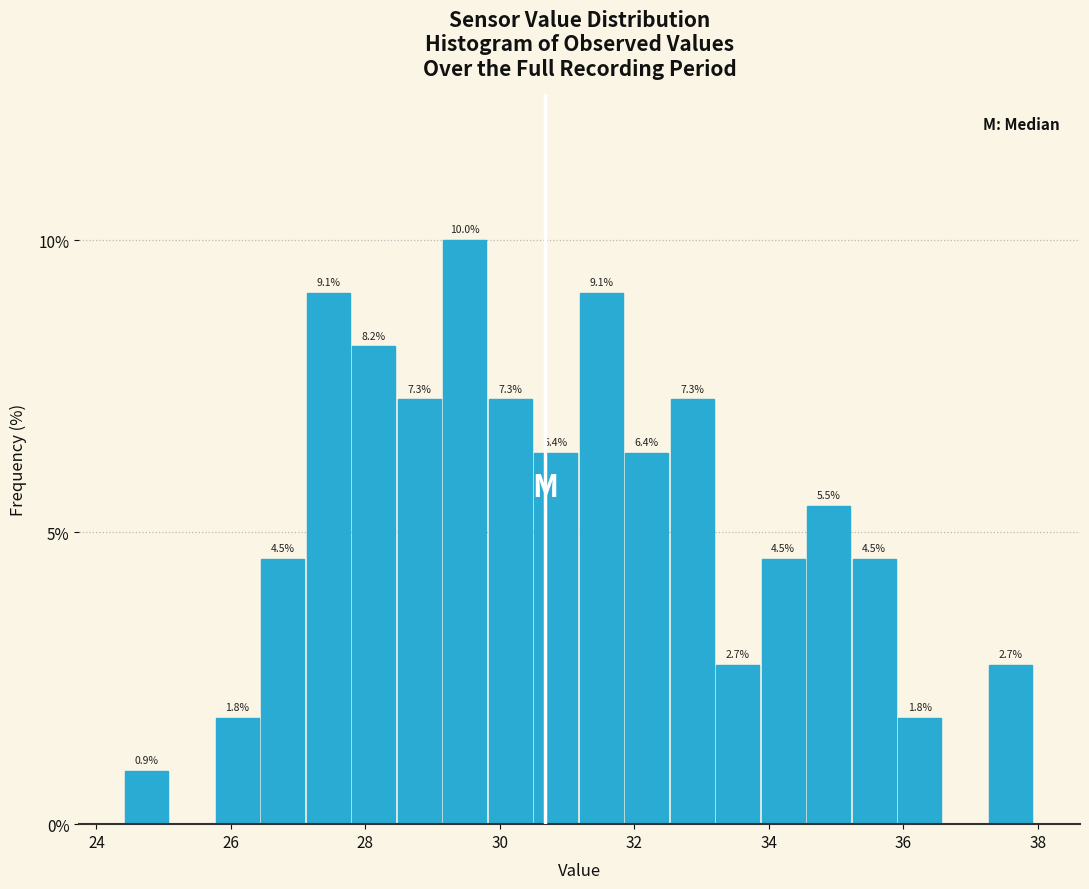

Read against the x-axis, roughly where is the centre of the tallest bar?

29.4